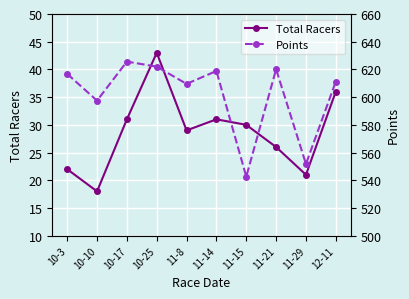

At which category does Points reach its first local peak?

10-17